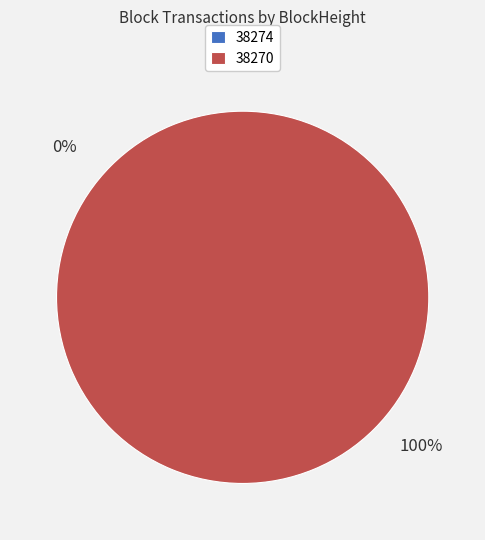

To the nearest percent, what portion does 38270 represent?

100%